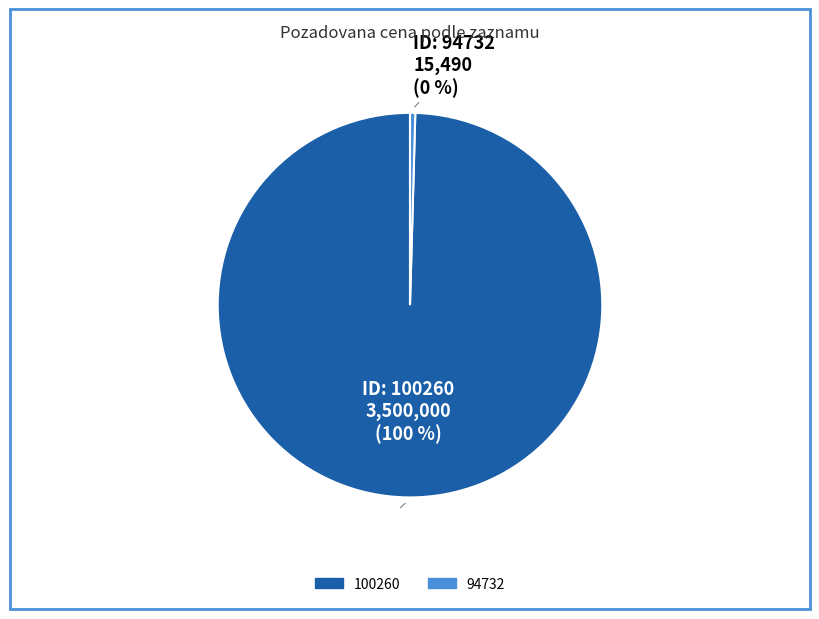

Does any single category account for the majority?

Yes